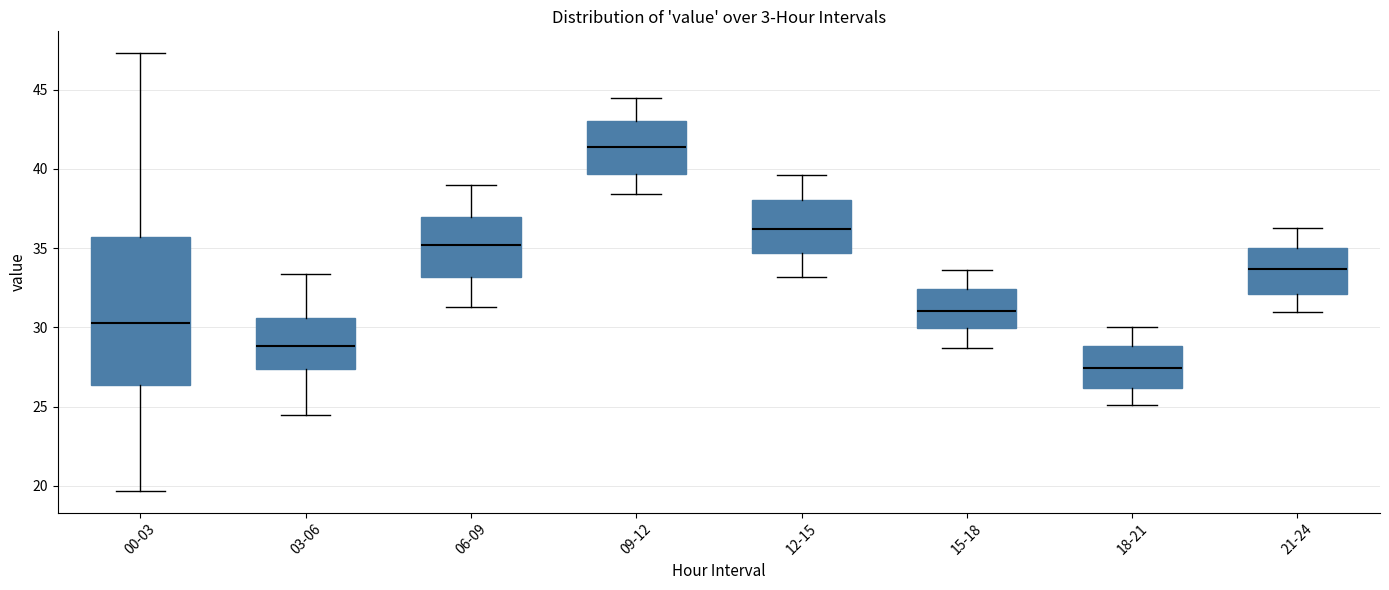

Which box has the lowest median line?

18-21